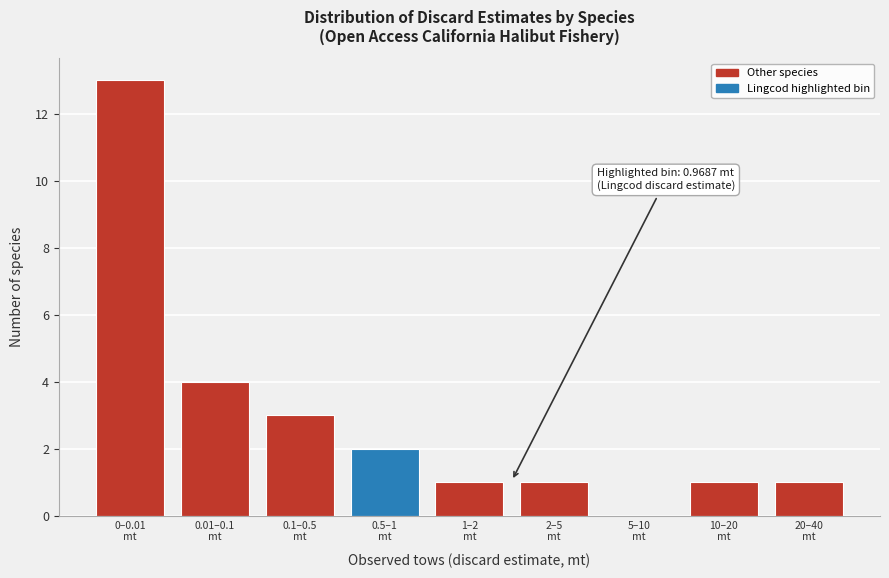

What is the sum of all values?

26